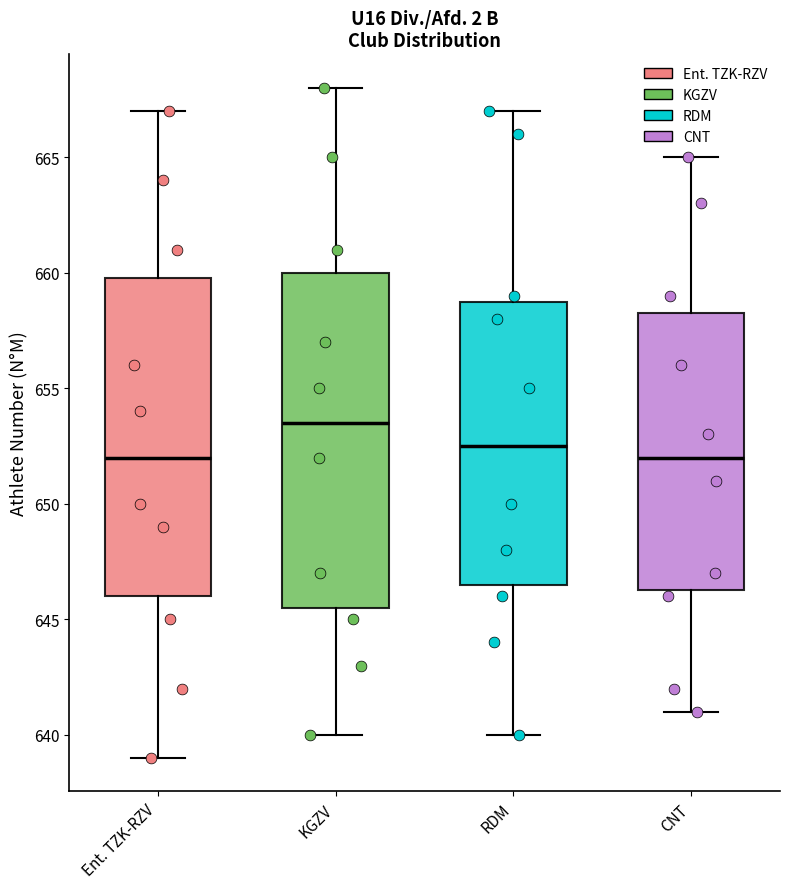

Reading left to right, transcribe this box plot: for each box, give where its median line is, the range the box spans, and where its two whiskers end, as read against the y-axis. The values are not printed on the chart, so give them approximately, as read against the axis.

Ent. TZK-RZV: median 652.0, box 646.0 to 660.0, whiskers 639.0 to 667.0
KGZV: median 653.5, box 645.5 to 660.0, whiskers 640.0 to 668.0
RDM: median 652.5, box 646.5 to 659.0, whiskers 640.0 to 667.0
CNT: median 652.0, box 646.5 to 658.5, whiskers 641.0 to 665.0